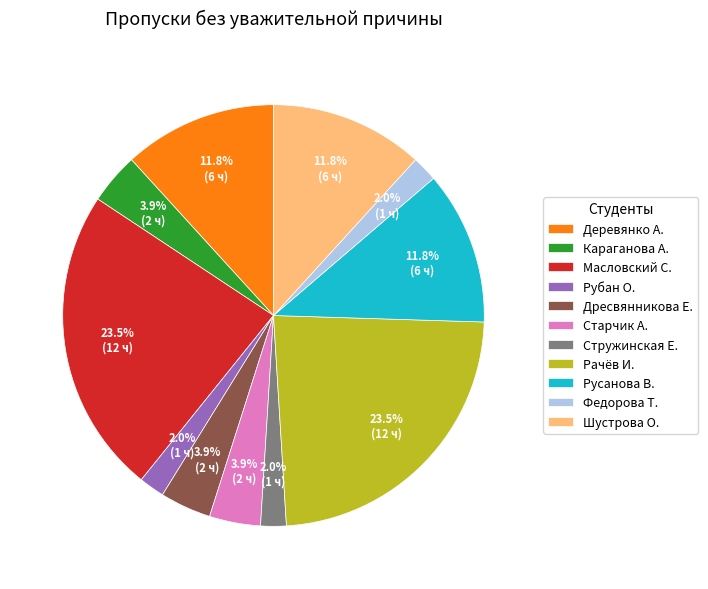

Count the number of slices in the pie.

11